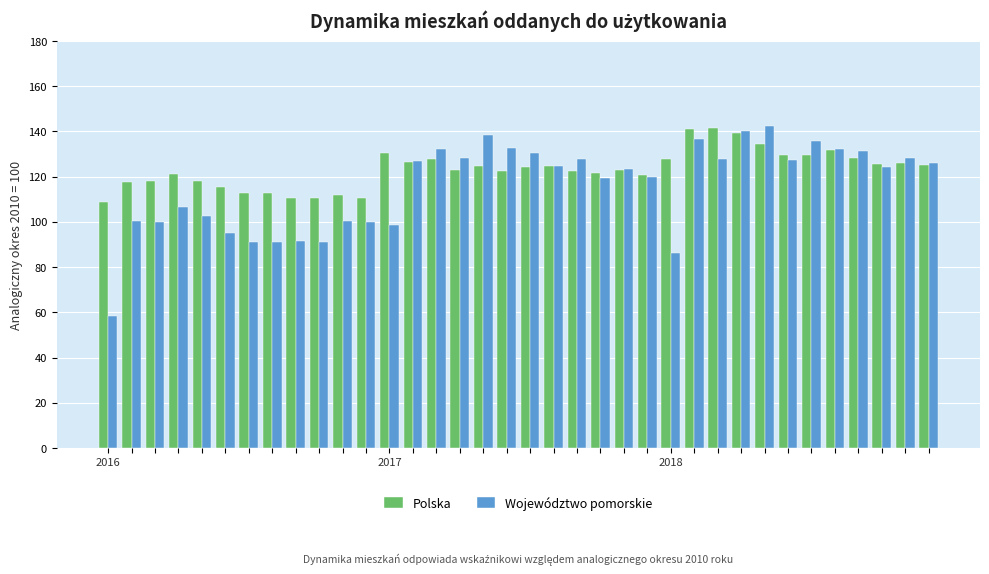

How many groups of bars are there?

36